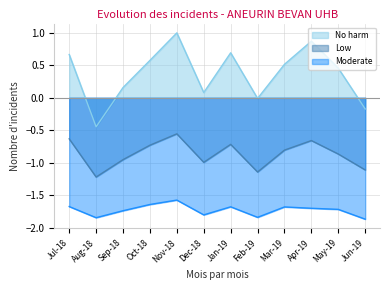

What is the difference between the highest and lowest values at Aug-18?

1.4